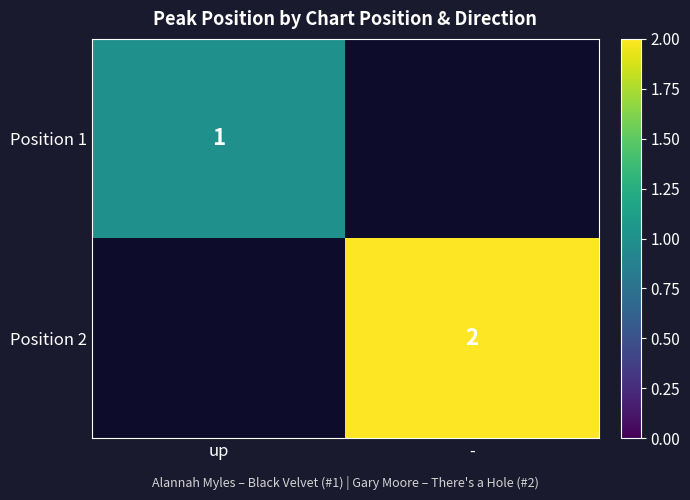

The Position 1 series shows 1 at up. True or false?

True